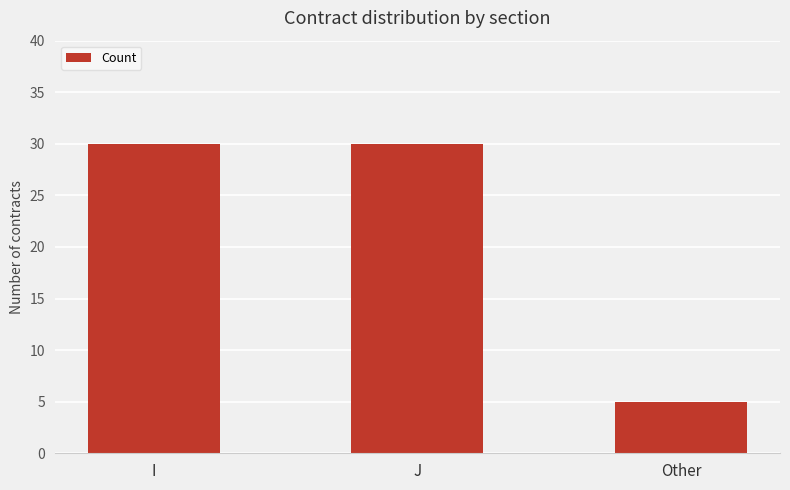

What is the sum of the values at Other and I?

35